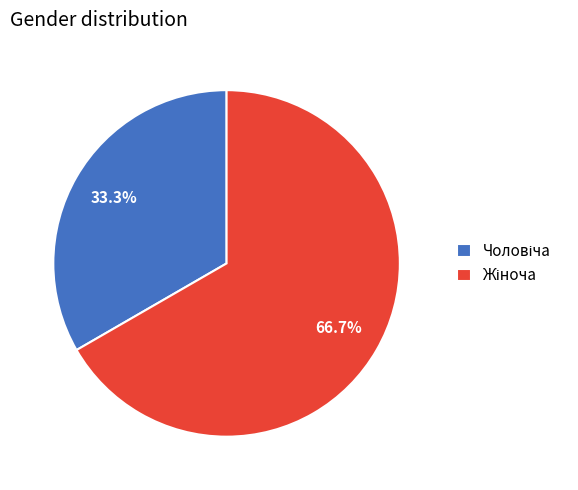

Count the number of slices in the pie.

2